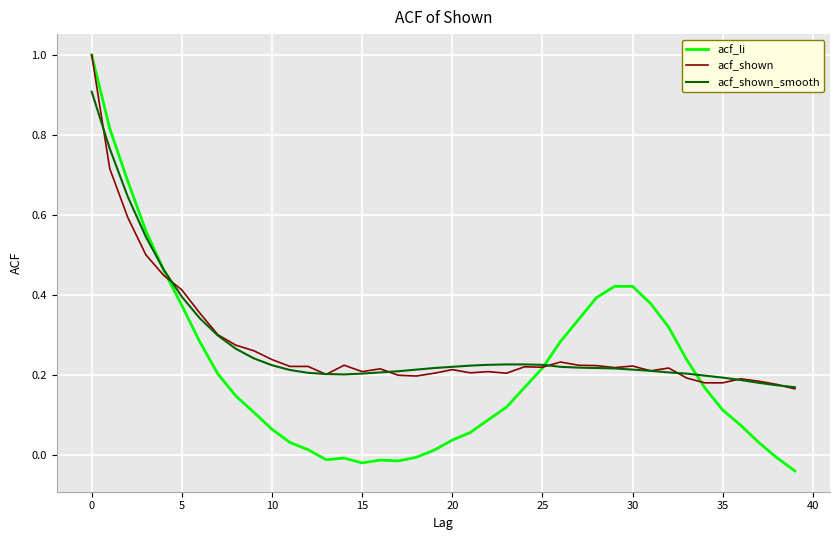

What is the maximum value for acf_shown_smooth?

0.9